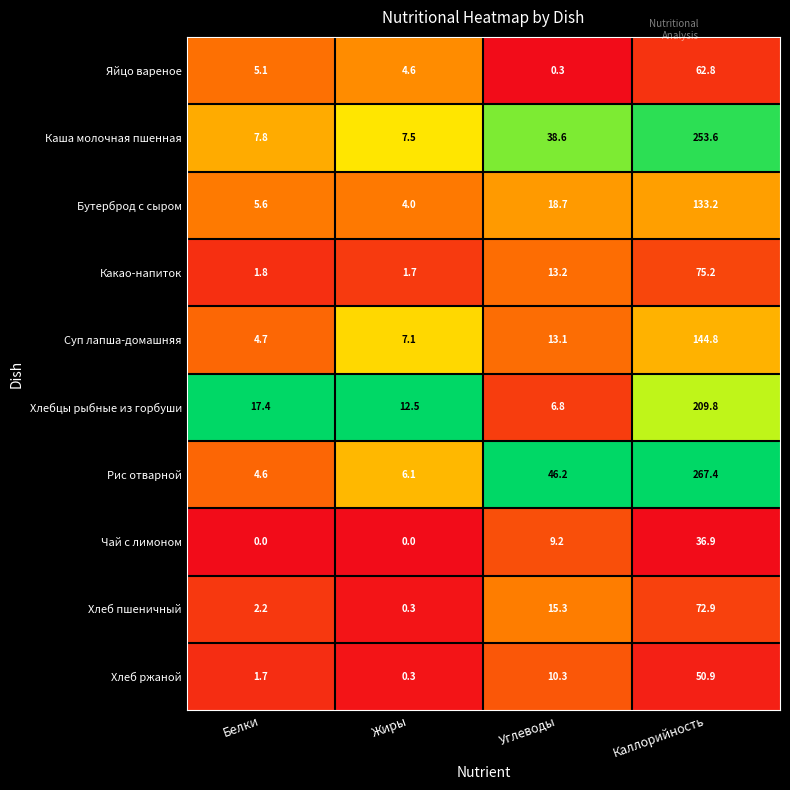

Rank the series at Каллорийность from highest to lowest value.

Рис отварной, Каша молочная пшенная, Хлебцы рыбные из горбуши, Суп лапша-домашняя, Бутерброд с сыром, Какао-напиток, Хлеб пшеничный, Яйцо вареное, Хлеб ржаной, Чай с лимоном